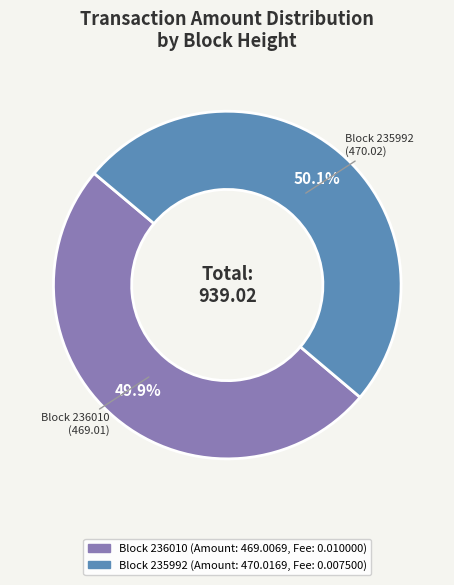

Is there a majority slice in this chart?

Yes